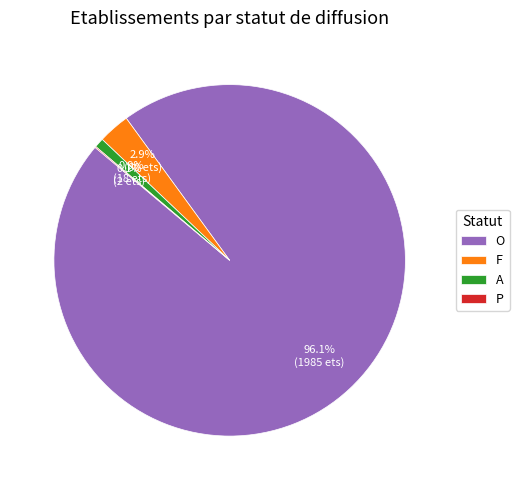

Do O and F together represent more than half of the pie?

Yes